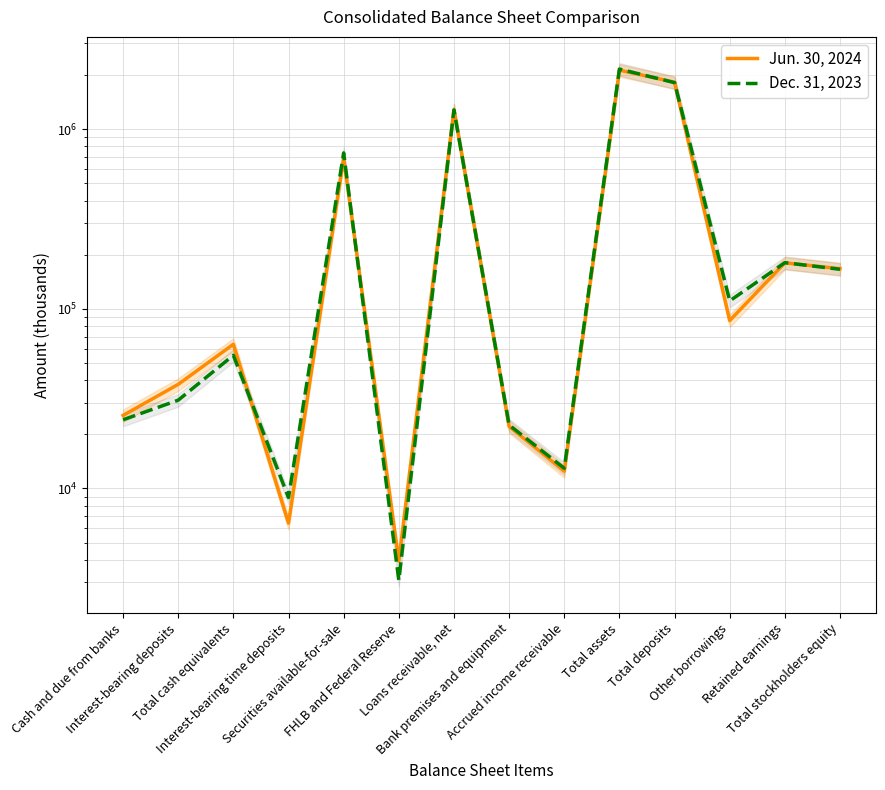

What is the value of the Jun. 30, 2024 point at the 11th from the left?

1821113